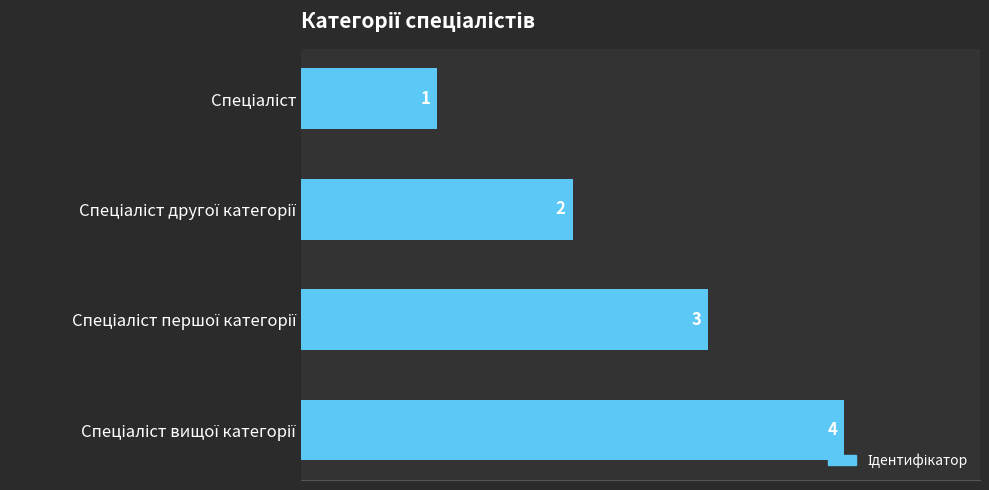

Count the values in the range 2 to 4.

3